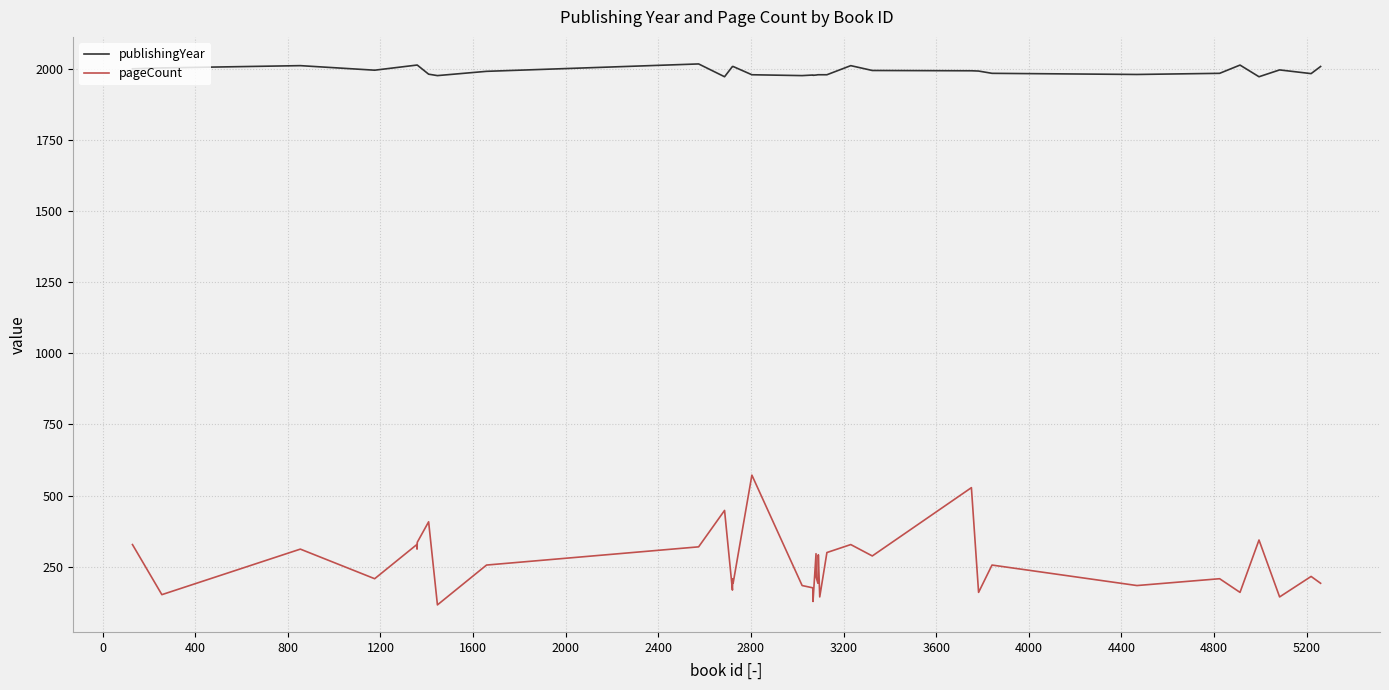

Which series has the largest total across all categories?

publishingYear